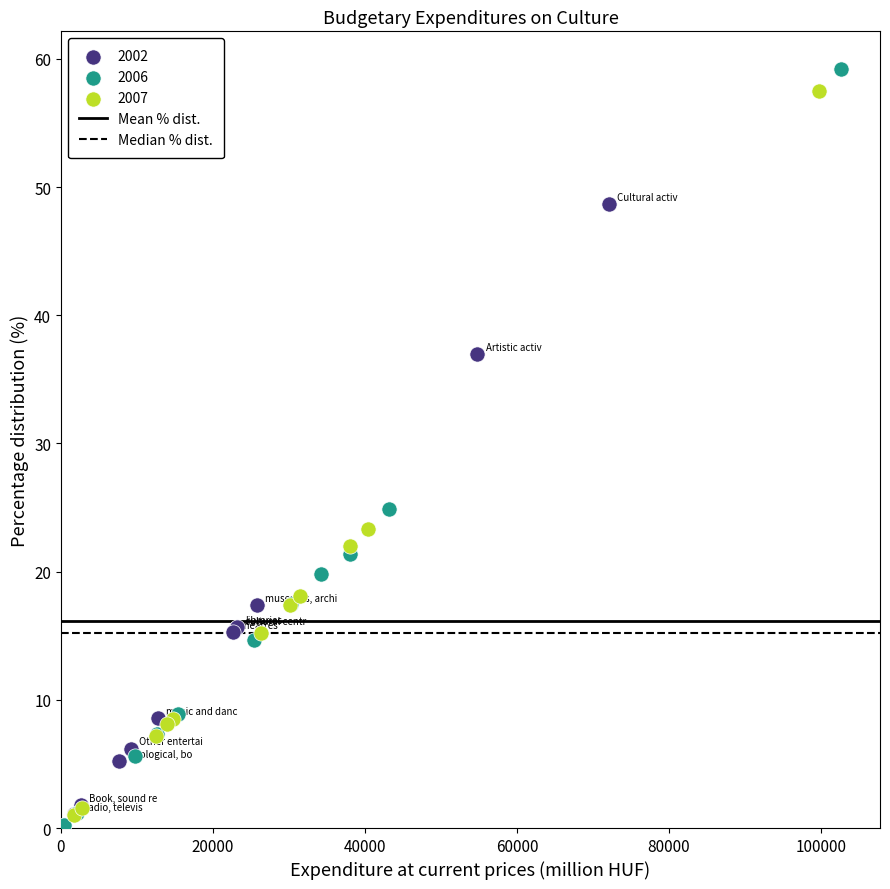

Which series reaches the minimum Y coordinate?

2006